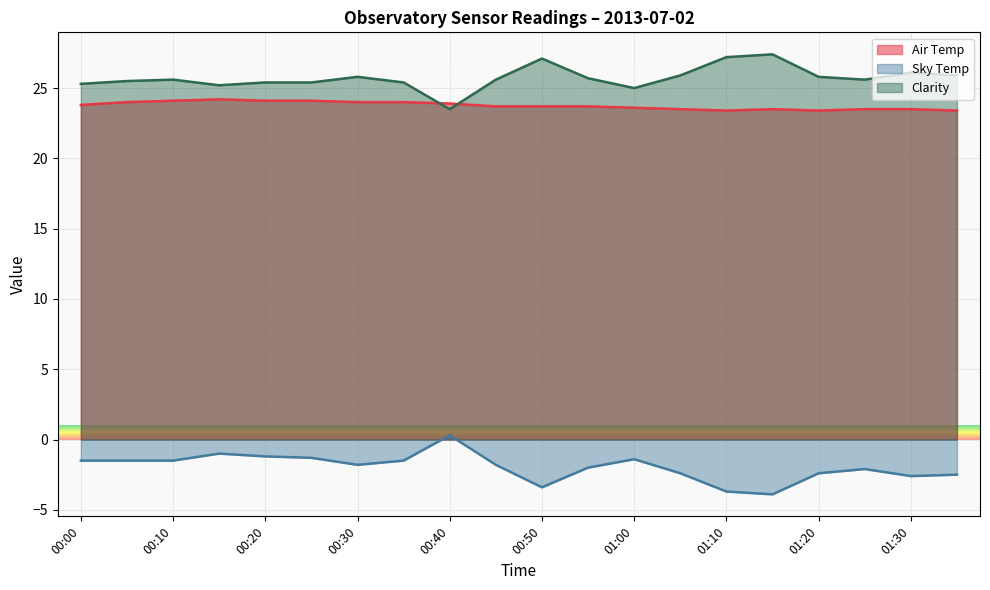

Rank the series by their maximum value, from lowest to highest.

Sky Temp, Air Temp, Clarity